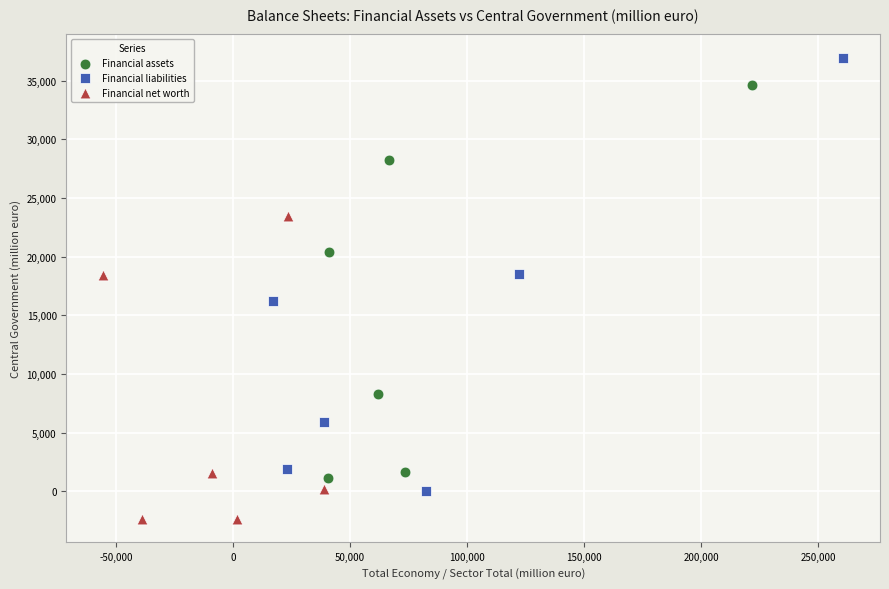

Which series has the widest spread of Y values?

Financial liabilities